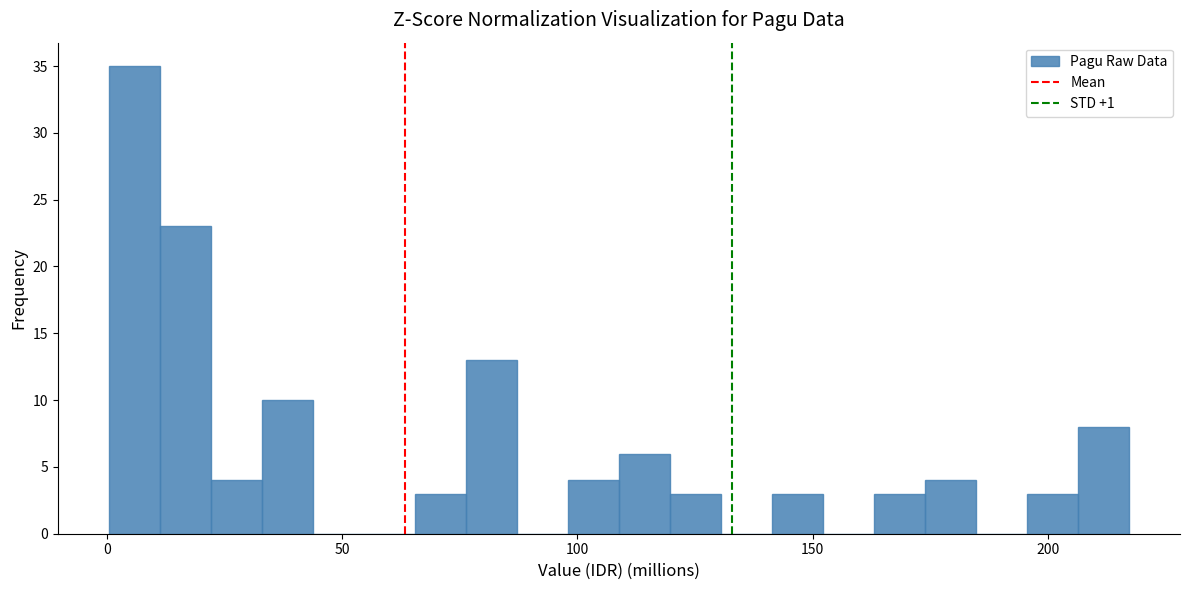

Read against the x-axis, roughly where is the centre of the tallest bar?

5